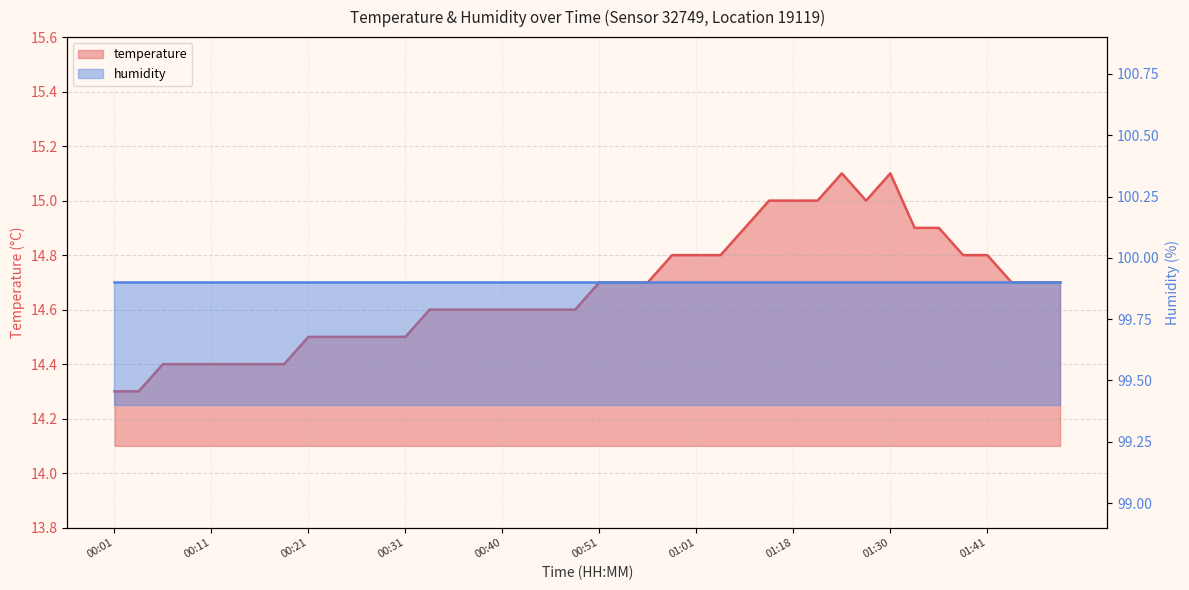

The value at 01:33 is 14.9. True or false?

True